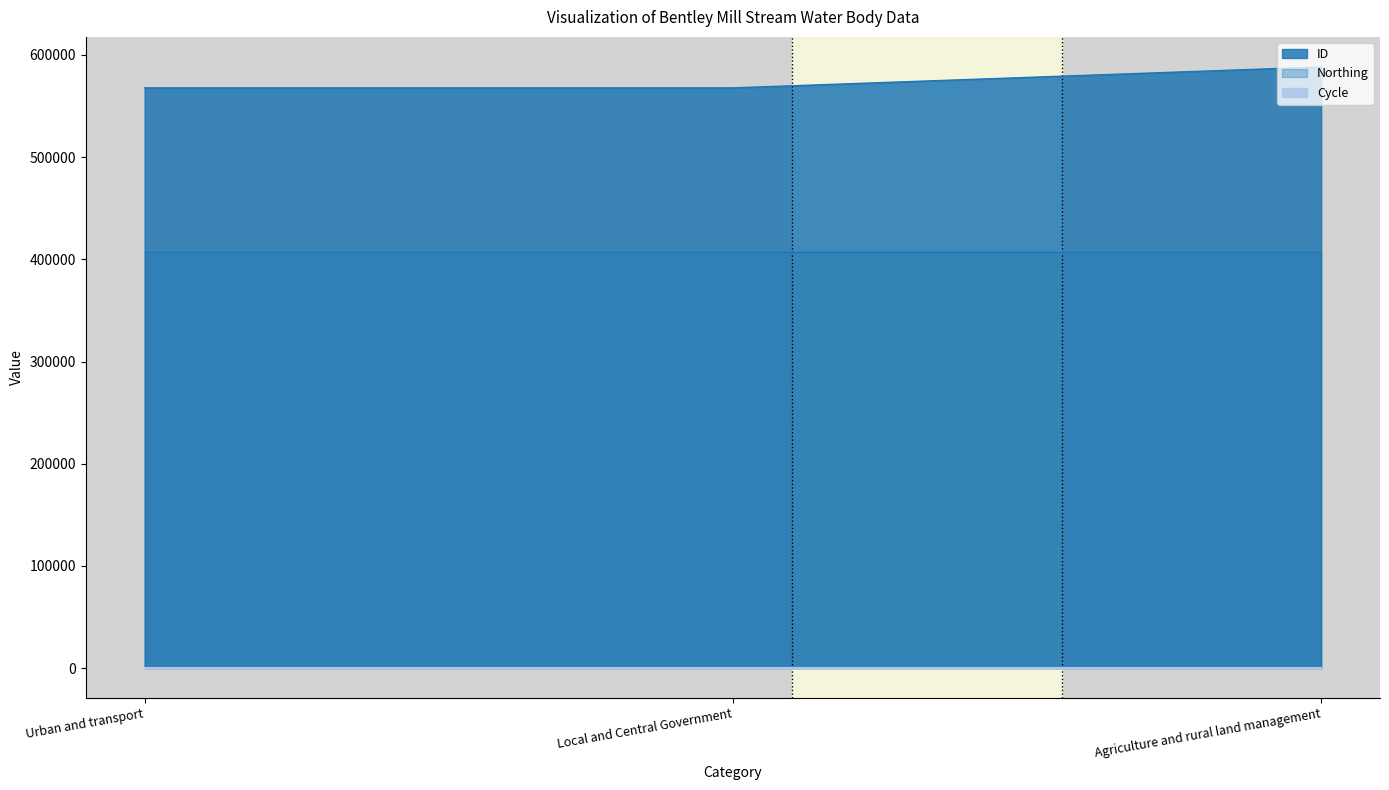

What is the label of the 3rd point from the right?

Urban and transport